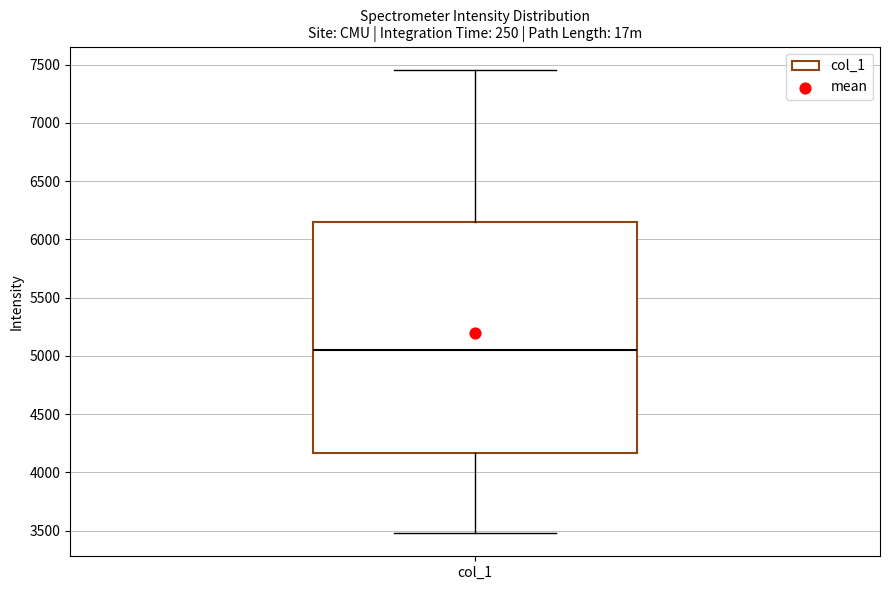

Transcribe this box plot: give where the median line is, the range the box spans, and where the two whiskers end, as read against the y-axis. The values are not printed on the chart, so give them approximately, as read against the axis.

median 5050, box 4150 to 6150, whiskers 3500 to 7450